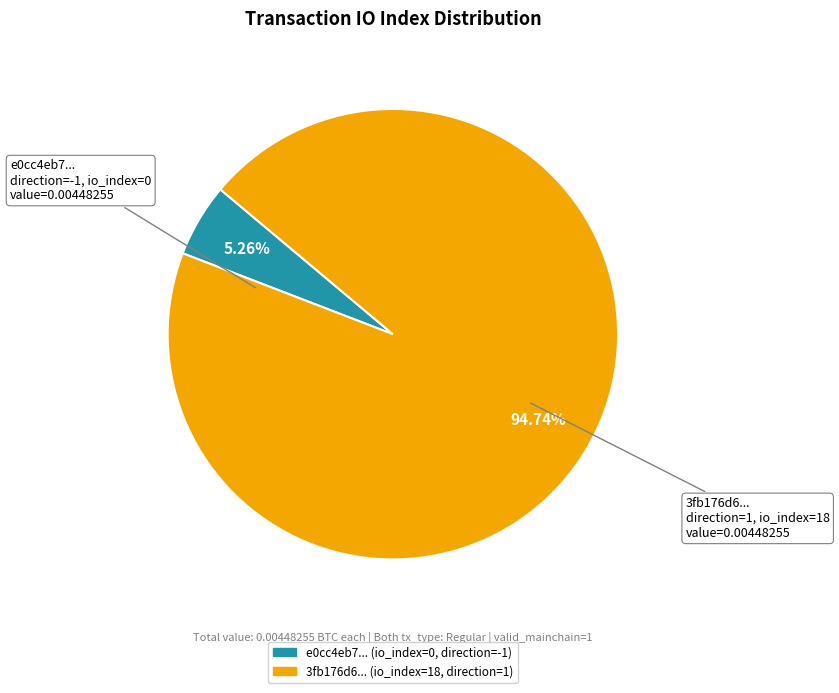

Does any single category account for the majority?

Yes